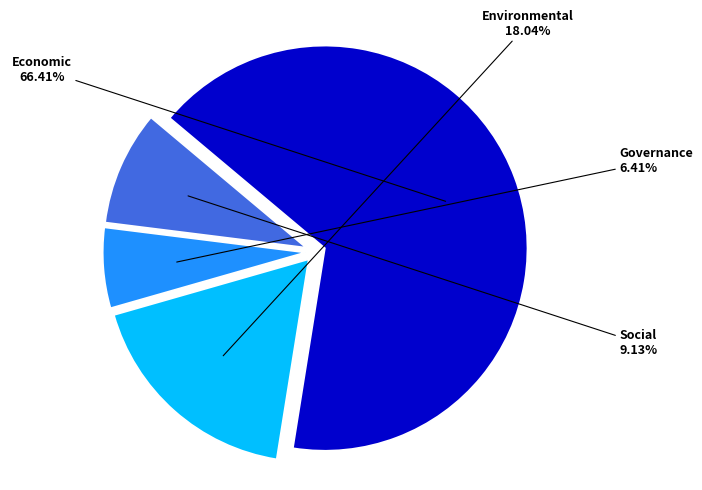

To the nearest percent, what percentage of the pie is Environmental?

18%